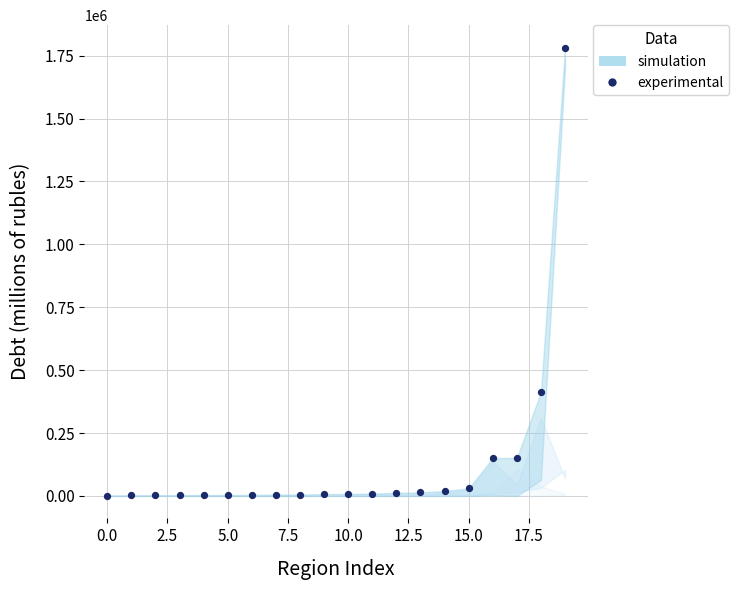

What Y value in the scatter plot is closest to 891581?

411898